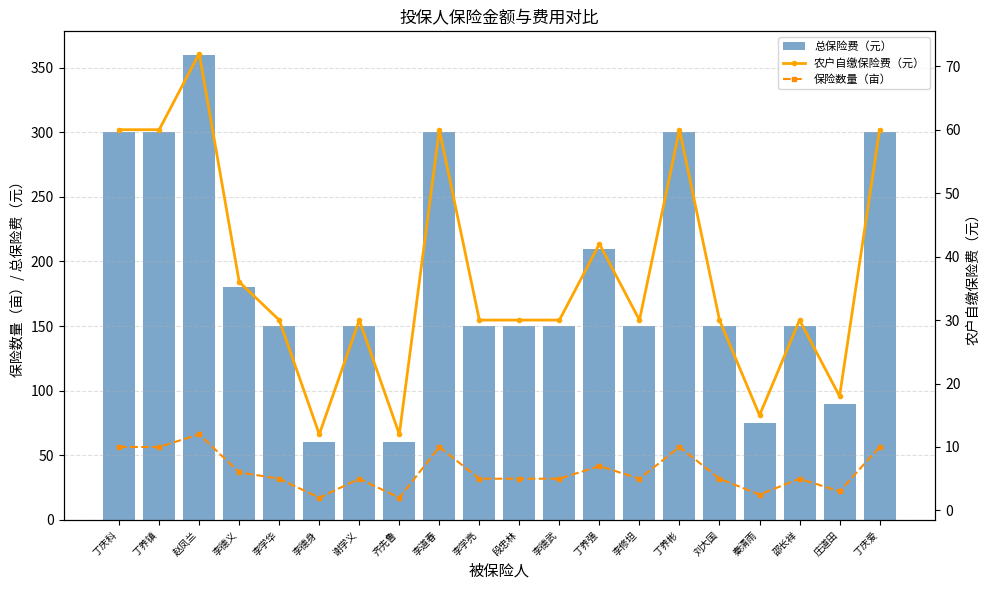

Which series changed the most between 丁庆科 and 邵长祥?

总保险费（元）